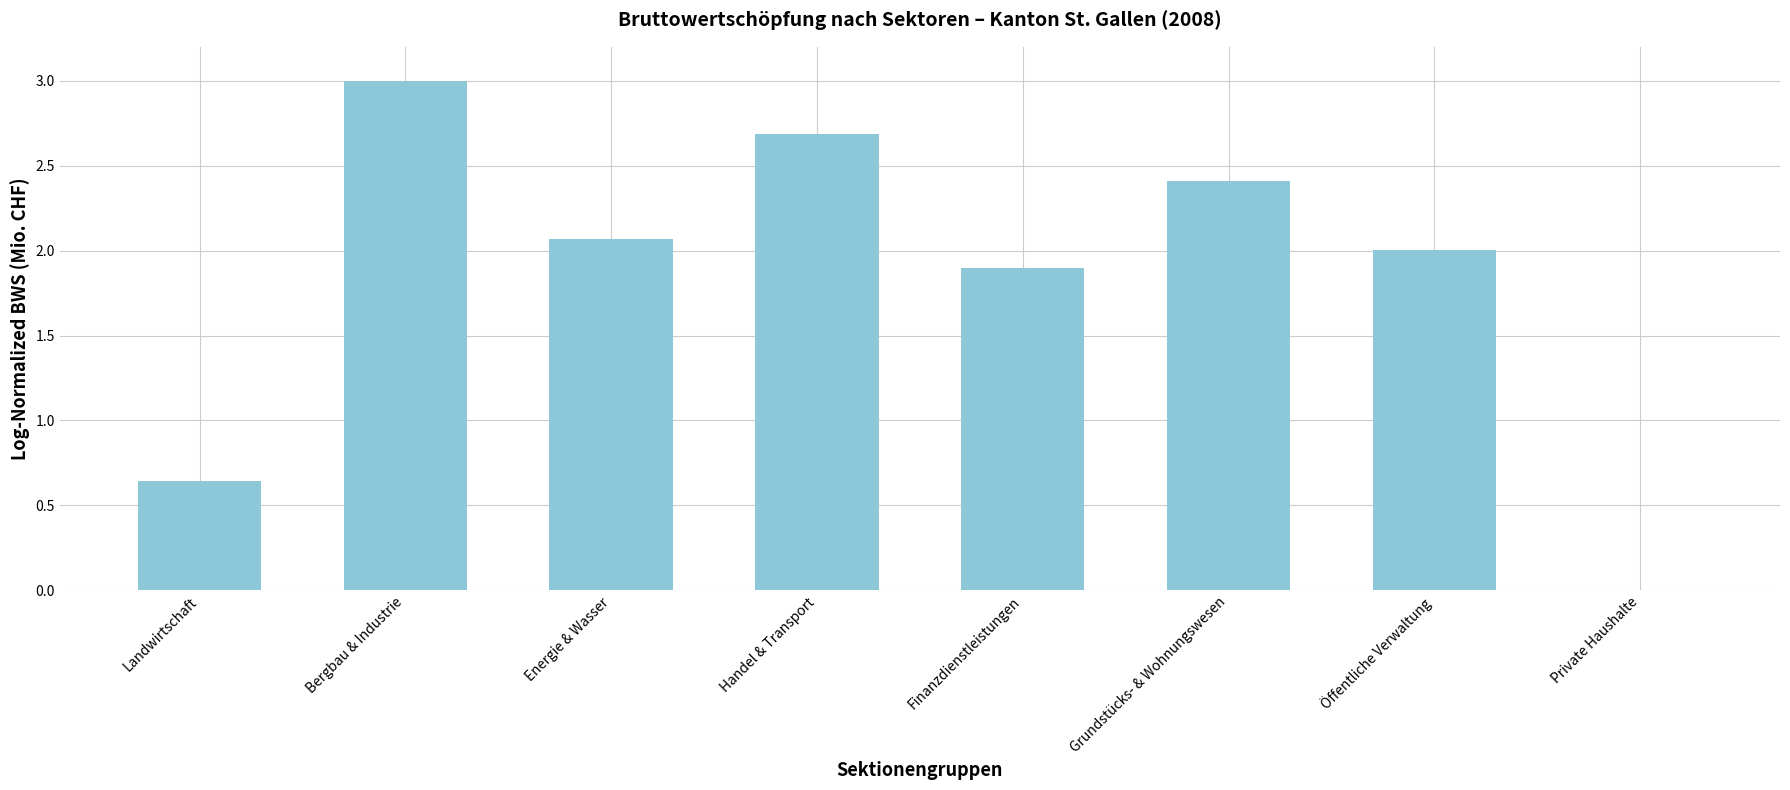

Are the bars horizontal?

No